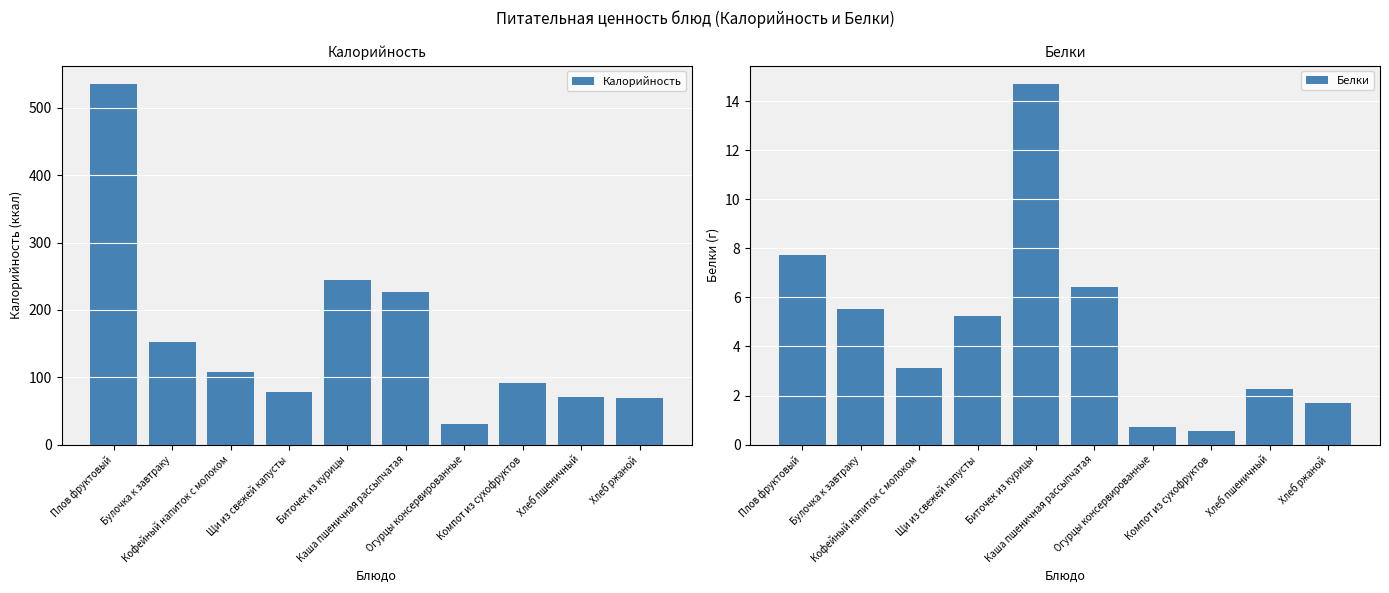

How many data points does each series have?

10